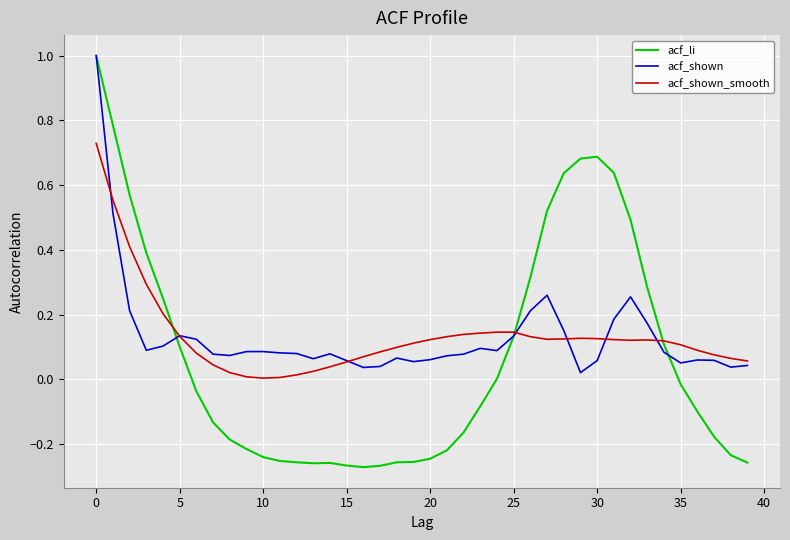

Which series has the largest range (max minus min)?

acf_li